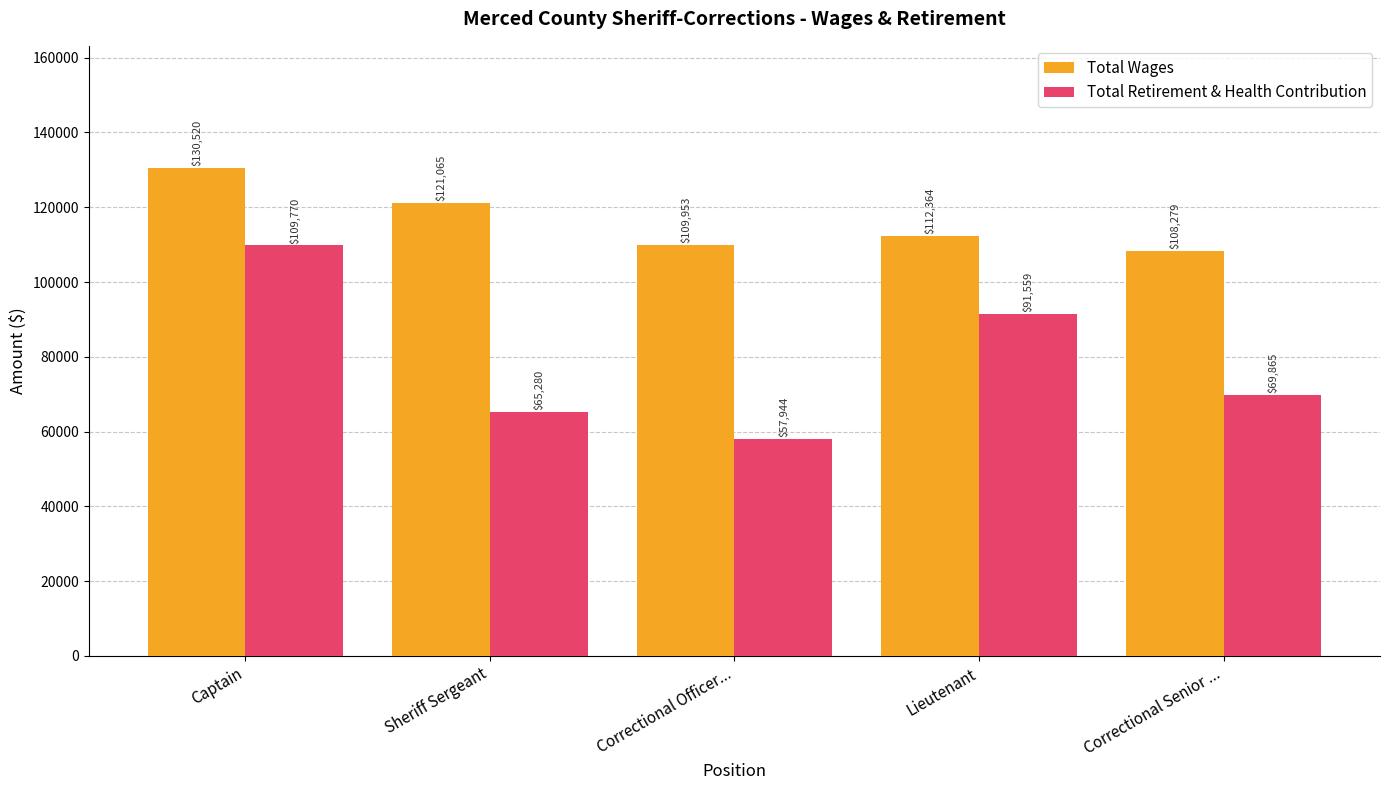

What is the smallest value displayed?

57943.8